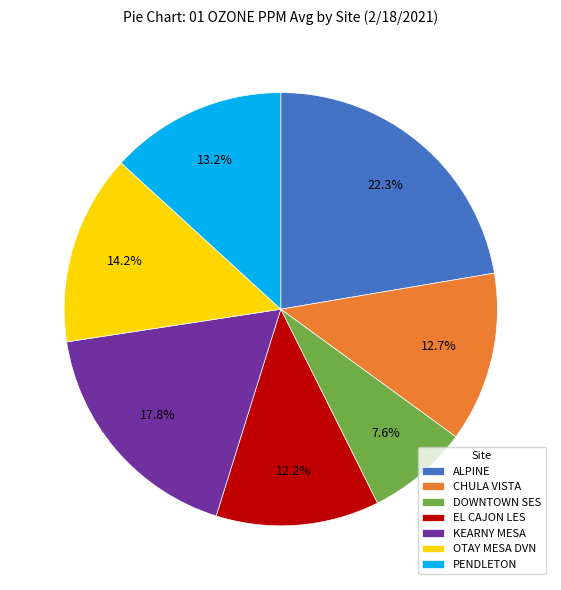

Does EL CAJON LES account for over 50% of the chart?

No